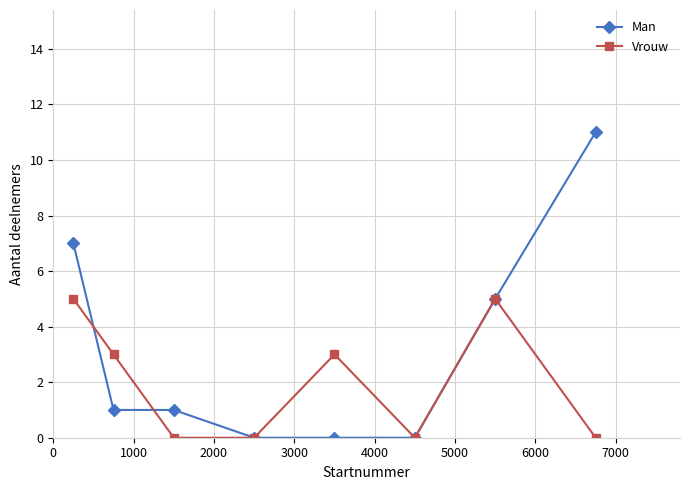

Rank the series by their average value, from highest to lowest.

Man, Vrouw